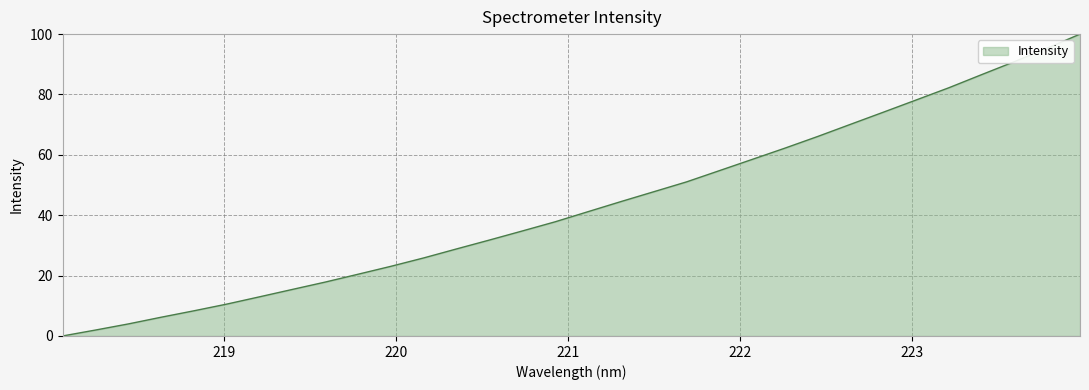

What is the difference between the maximum and minimum values?

100.0